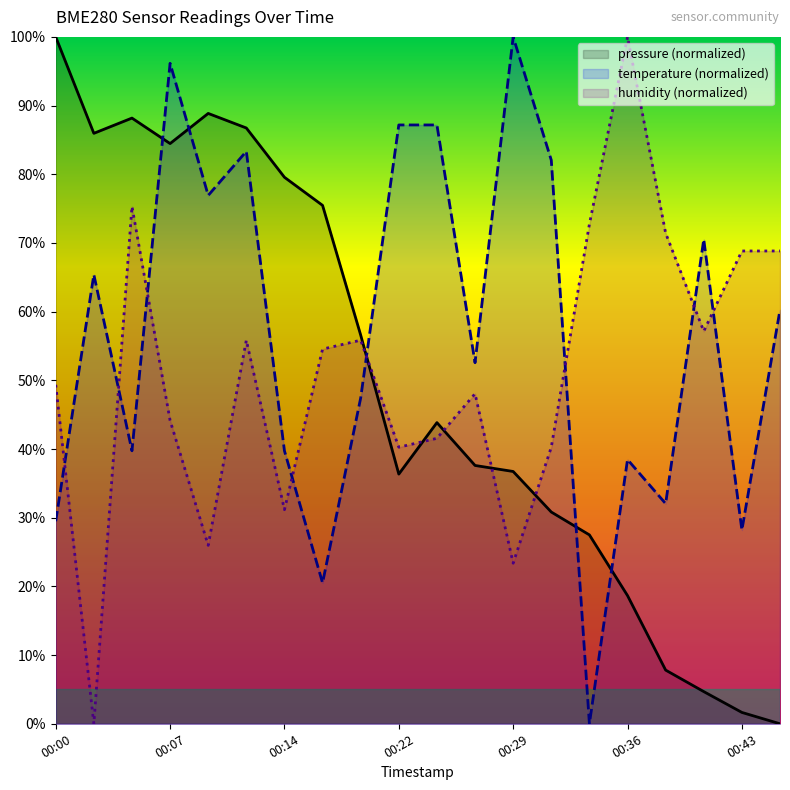

What value does the temperature series have at 00:00?

29.5